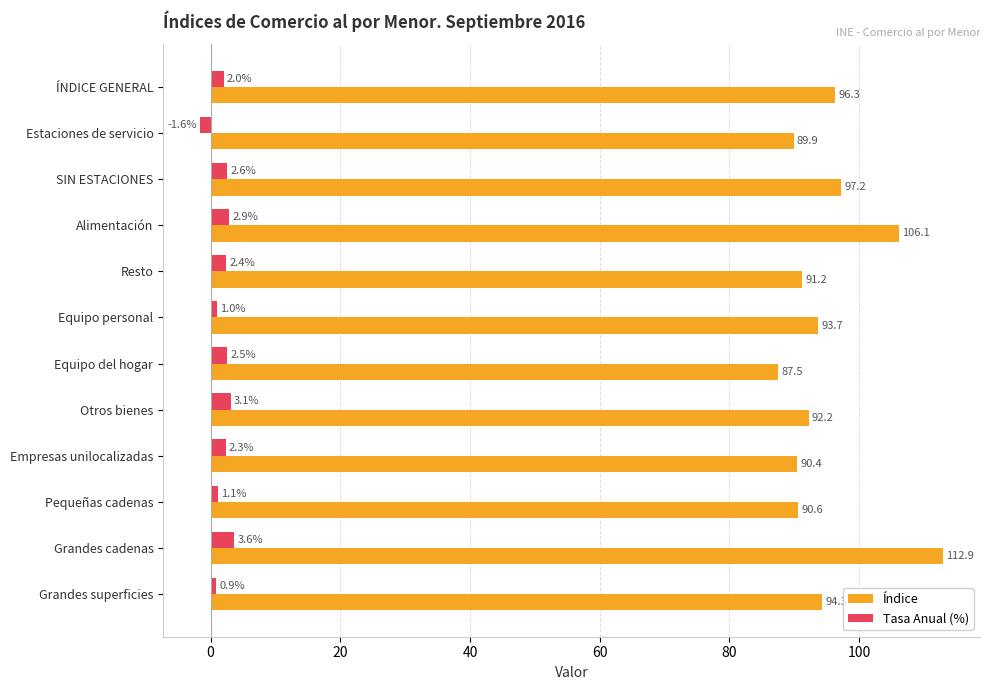

How many positive values does the Tasa Anual (%) series have?

11